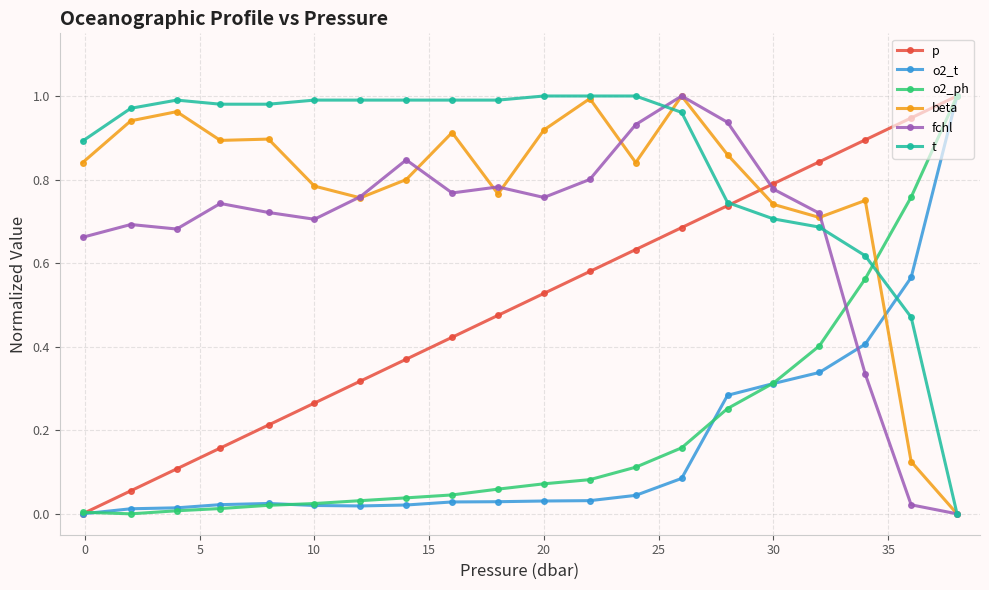

How many times do o2_t and t cross each other?

1